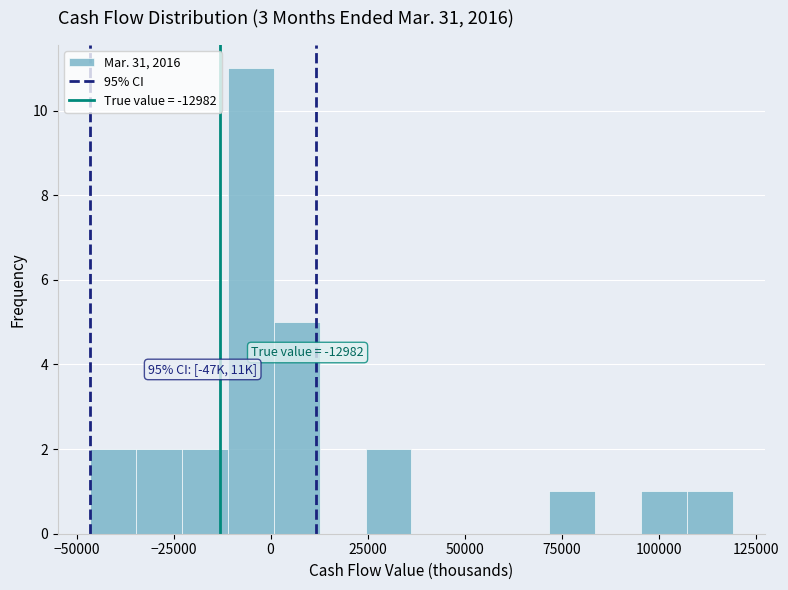

Around what value on the x-axis is the tallest bar? Give the approximate position of its centre, as read against the axis.

-5000